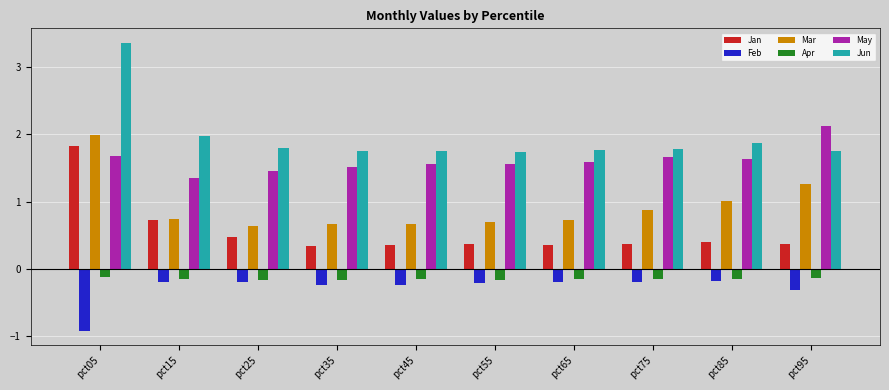

How many series are shown in this chart?

6